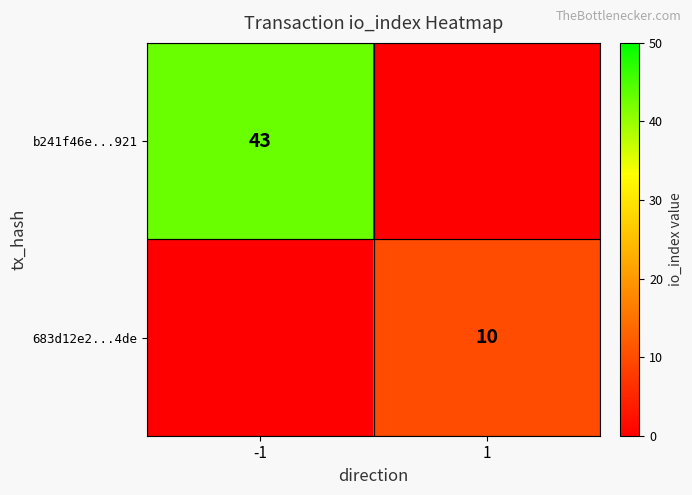

Is it true that b241f46e...921 equals 70 at -1?

False